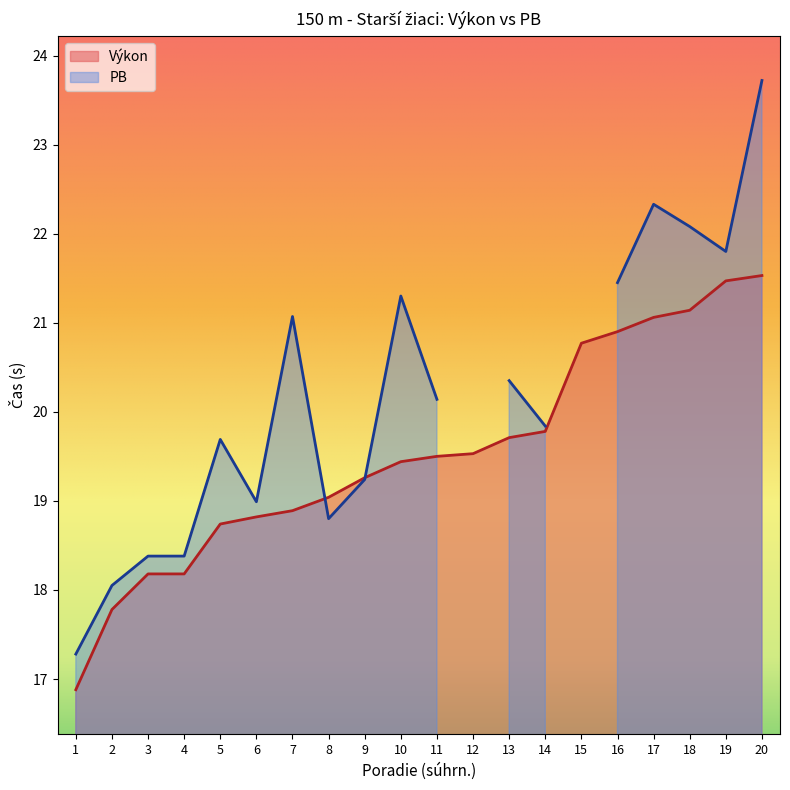

Rank the categories by value from lowest to highest.

1, 2, 3, 4, 5, 6, 7, 8, 9, 10, 11, 12, 13, 14, 15, 16, 17, 18, 19, 20